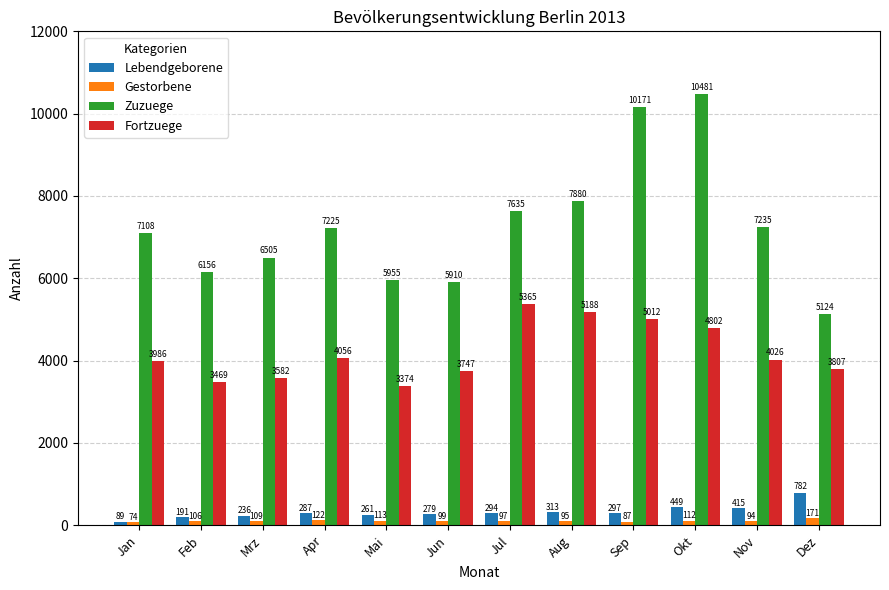

What is the minimum value for Zuzuege?

5124